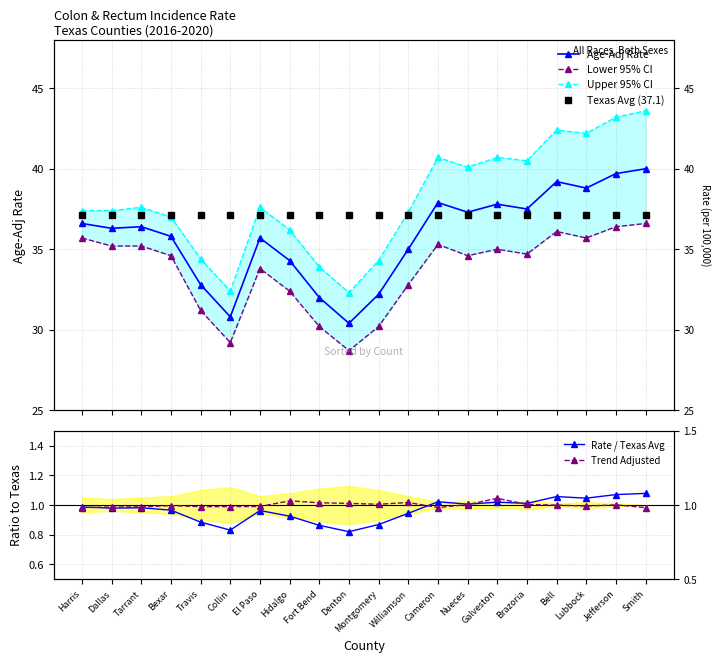

At which category is the sum across all series the highest?

Smith